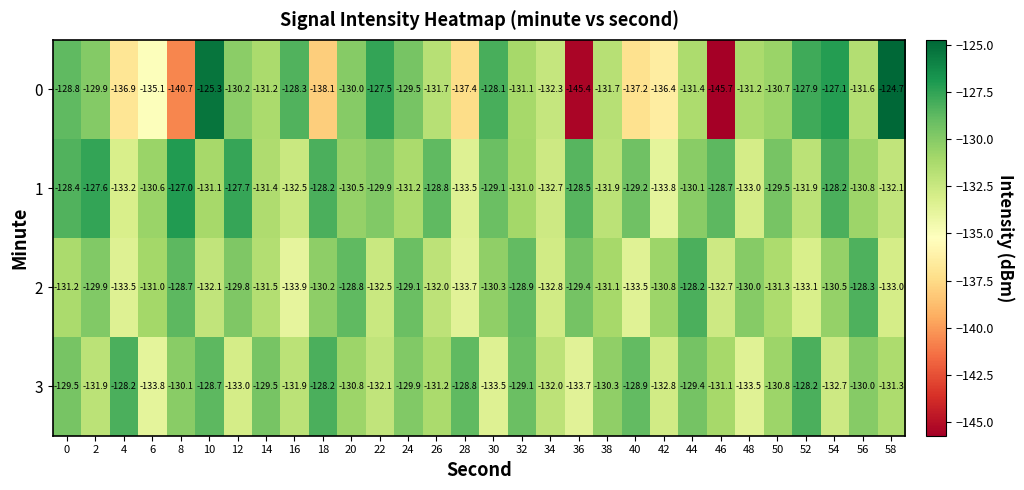

Count the number of categories in the chart.

30